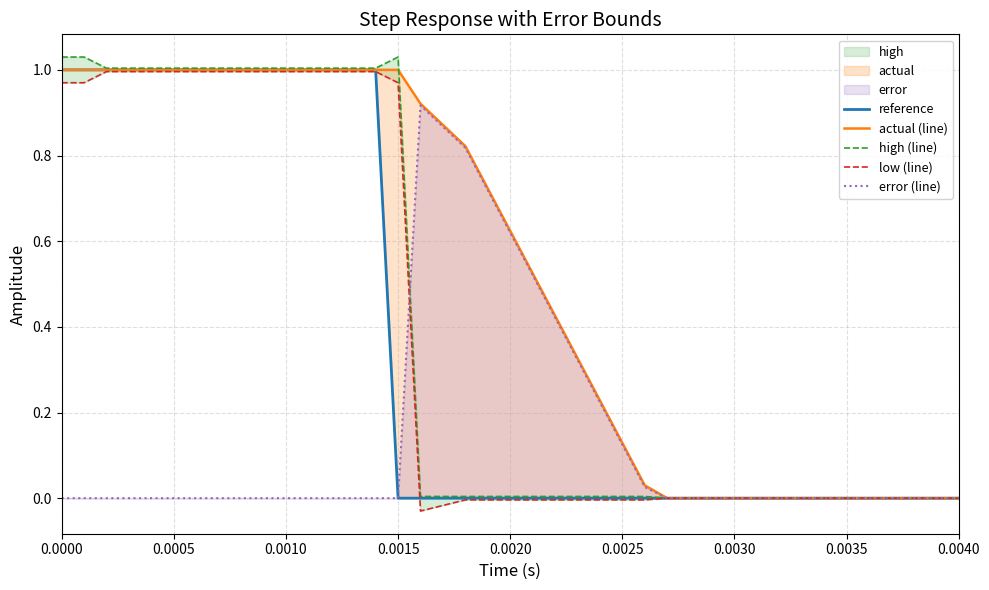

What is the maximum value for actual (line)?

1.0